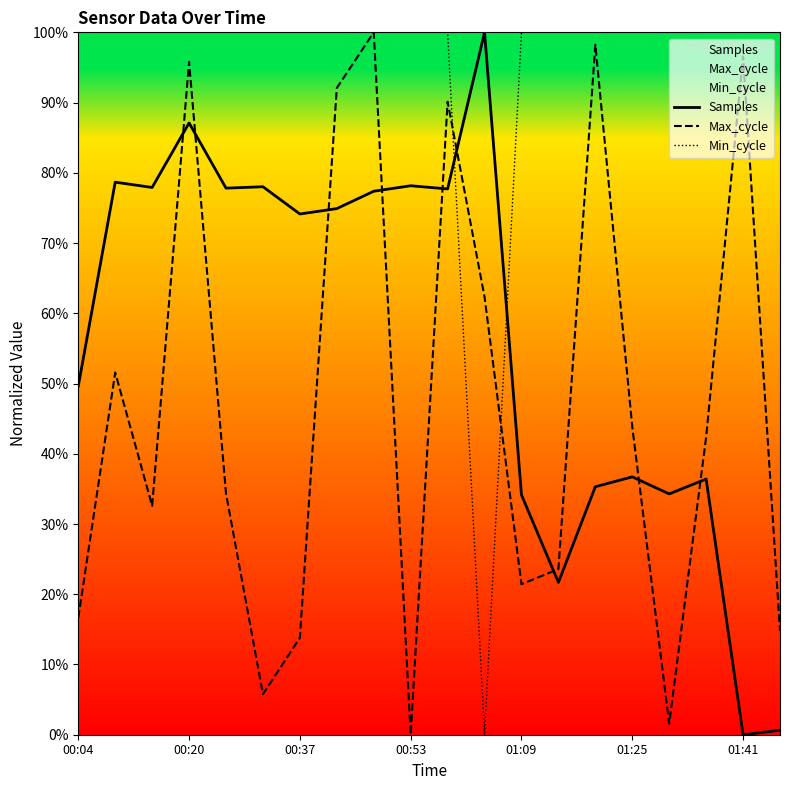

What is the difference between the highest and lowest values at 17?

63.6